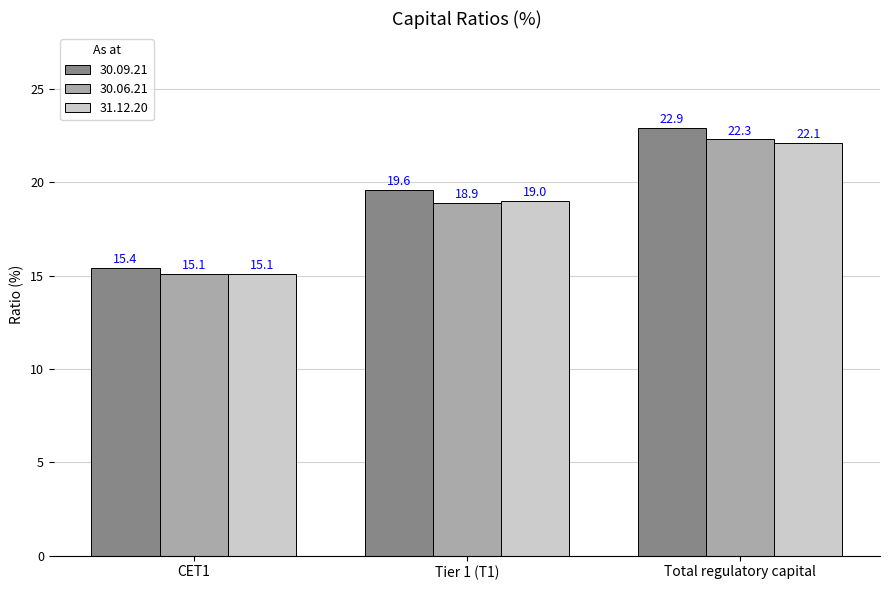

What are all the series names shown in the legend?

30.09.21, 30.06.21, 31.12.20